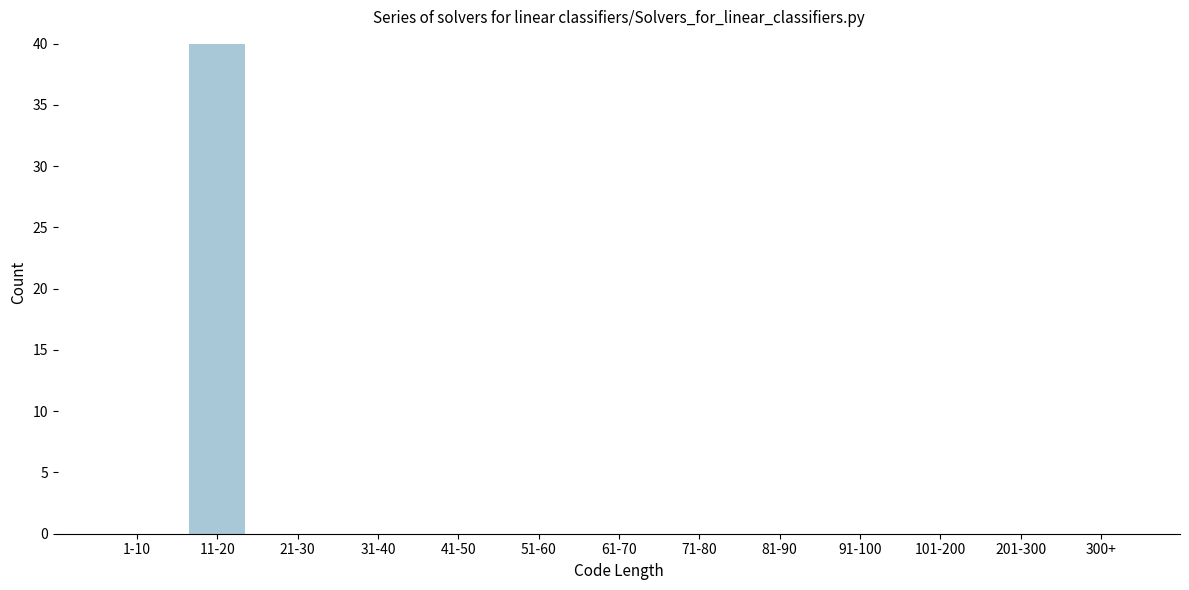

Reading left to right, extract all data points from this chart.

1-10=0	11-20=40	21-30=0	31-40=0	41-50=0	51-60=0	61-70=0	71-80=0	81-90=0	91-100=0	101-200=0	201-300=0	300+=0